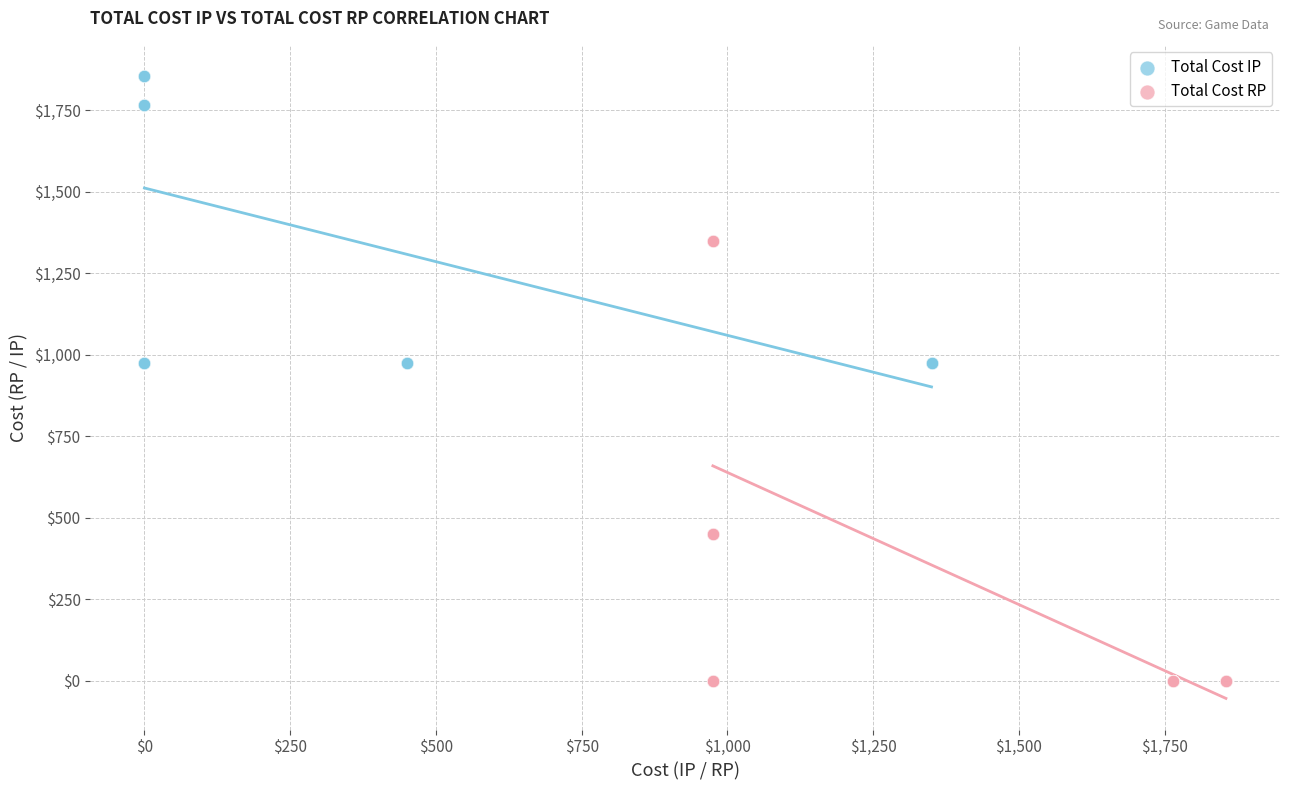

Which series contains the lowest Y value?

Total Cost RP